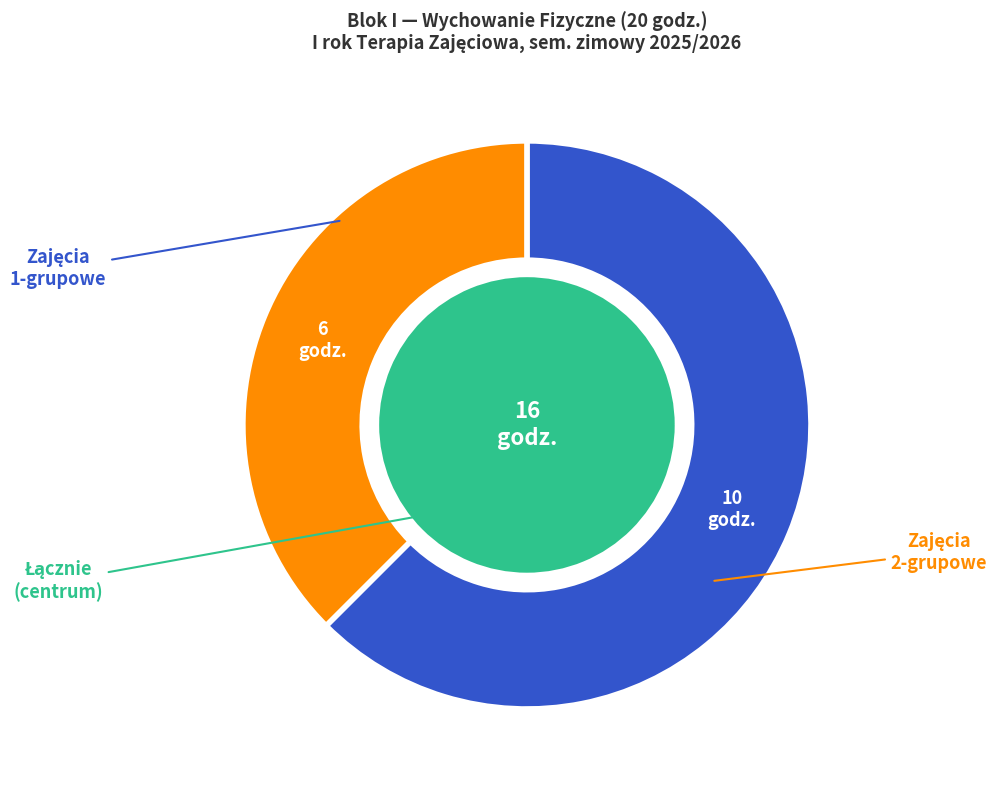

Is Gry z różnych kręgów the majority of the pie?

No